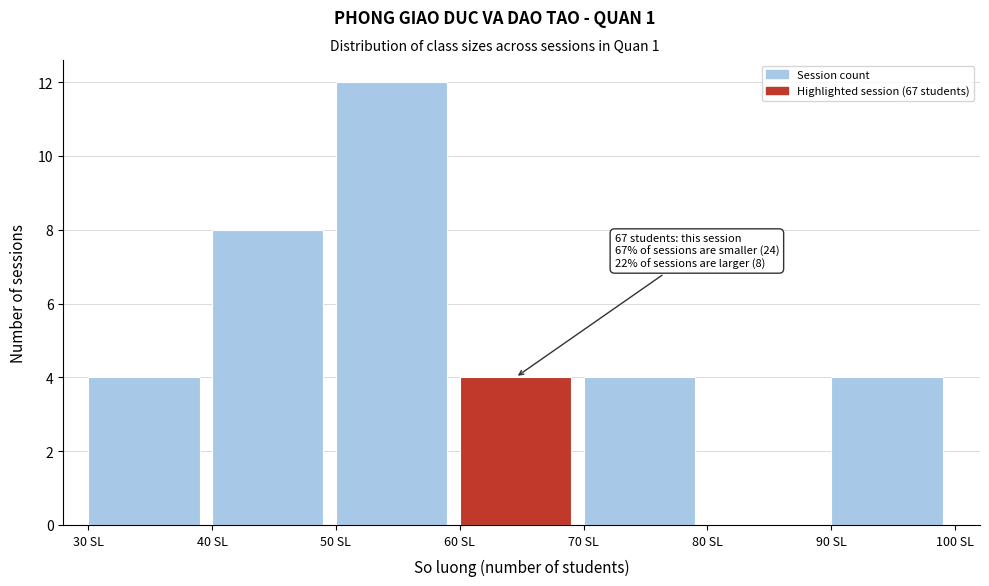

Over which range of the x-axis is the bar tallest?

50 to 60